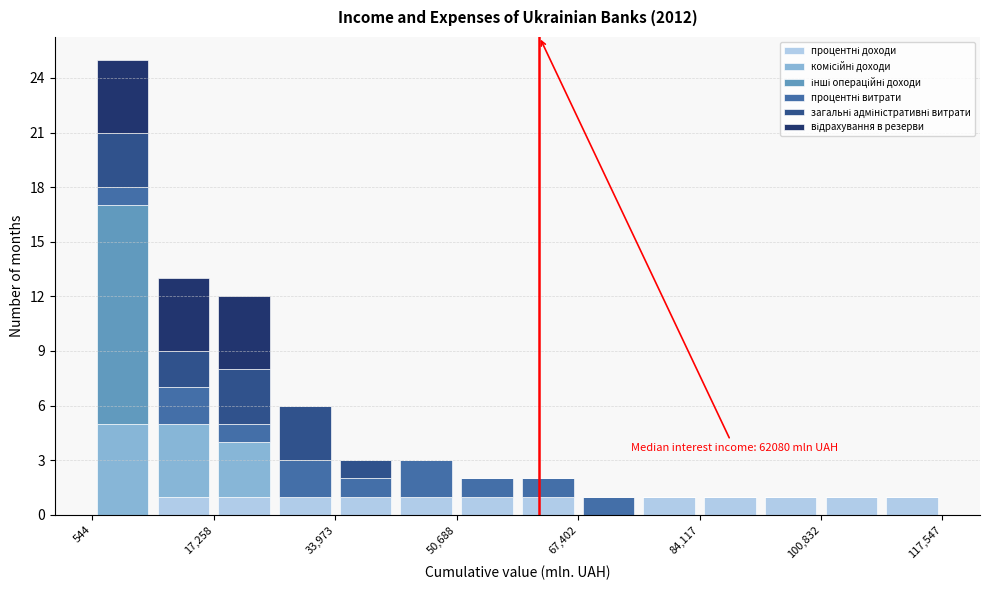

Which range on the x-axis has the tallest stacked bar (by total height)?

0 to 8000